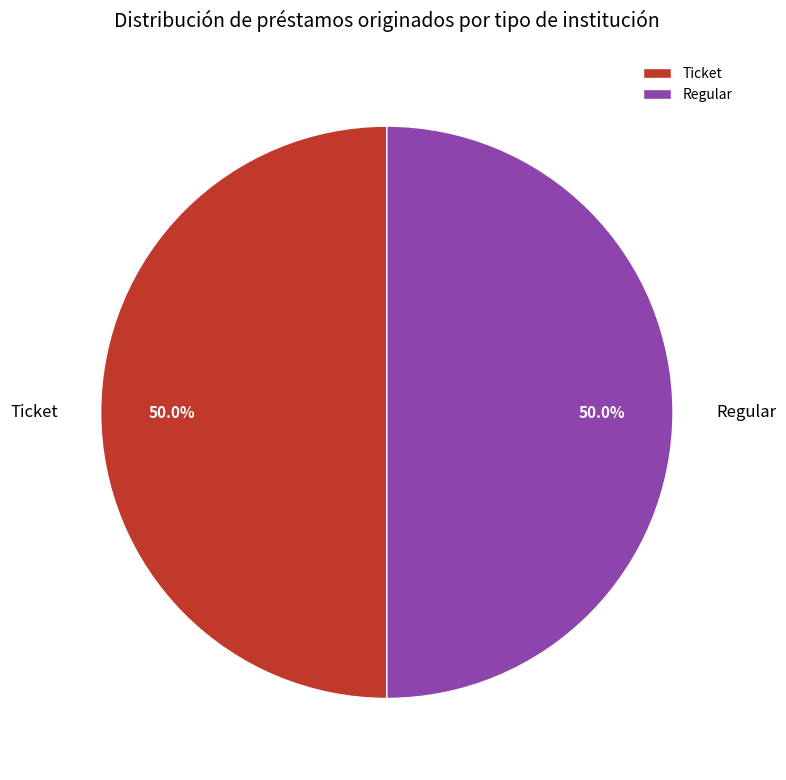

How many segments does this pie chart have?

2